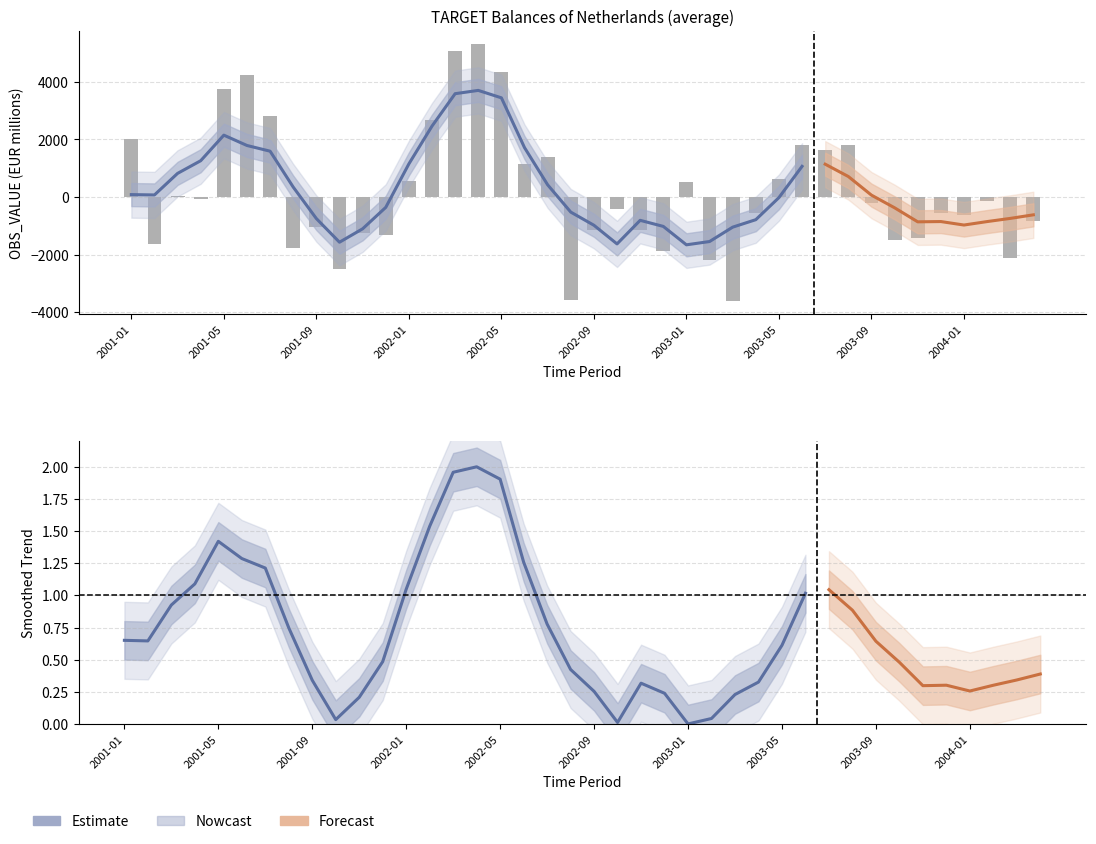

Count the number of values greater than -196.

19